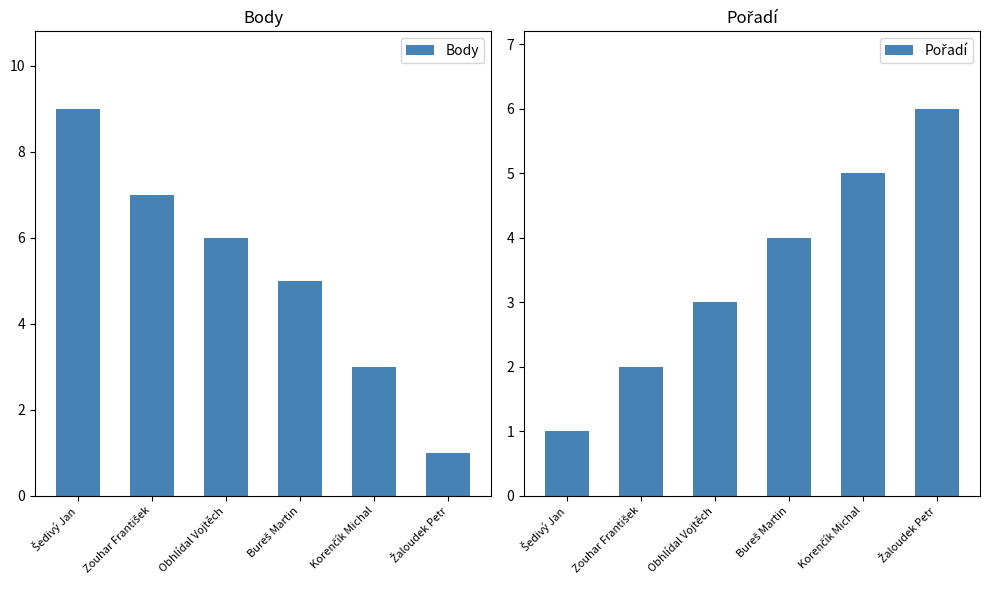

Reading left to right, transcribe all the data shown in this chart.

Body: Šedivý Jan=9	Zouhar František=7	Obhlídal Vojtěch=6	Bureš Martin=5	Korenčík Michal=3	Žaloudek Petr=1
Pořadí: Šedivý Jan=1	Zouhar František=2	Obhlídal Vojtěch=3	Bureš Martin=4	Korenčík Michal=5	Žaloudek Petr=6